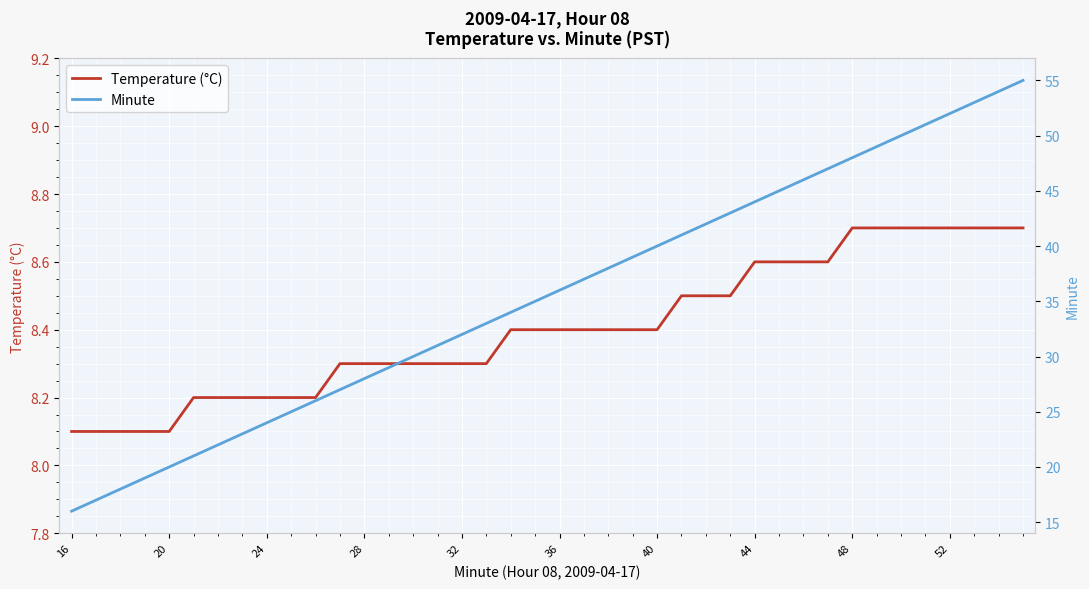

Reading left to right, transcribe all the data shown in this chart.

Temperature (°C): 8.1	8.1	8.1	8.1	8.1	8.2	8.2	8.2	8.2	8.2	8.2	8.3	8.3	8.3	8.3	8.3	8.3	8.3	8.4	8.4	8.4	8.4	8.4	8.4	8.4	8.5	8.5	8.5	8.6	8.6	8.6	8.6	8.7	8.7	8.7	8.7	8.7	8.7	8.7	8.7
Minute: 16.0	17.0	18.0	19.0	20.0	21.0	22.0	23.0	24.0	25.0	26.0	27.0	28.0	29.0	30.0	31.0	32.0	33.0	34.0	35.0	36.0	37.0	38.0	39.0	40.0	41.0	42.0	43.0	44.0	45.0	46.0	47.0	48.0	49.0	50.0	51.0	52.0	53.0	54.0	55.0